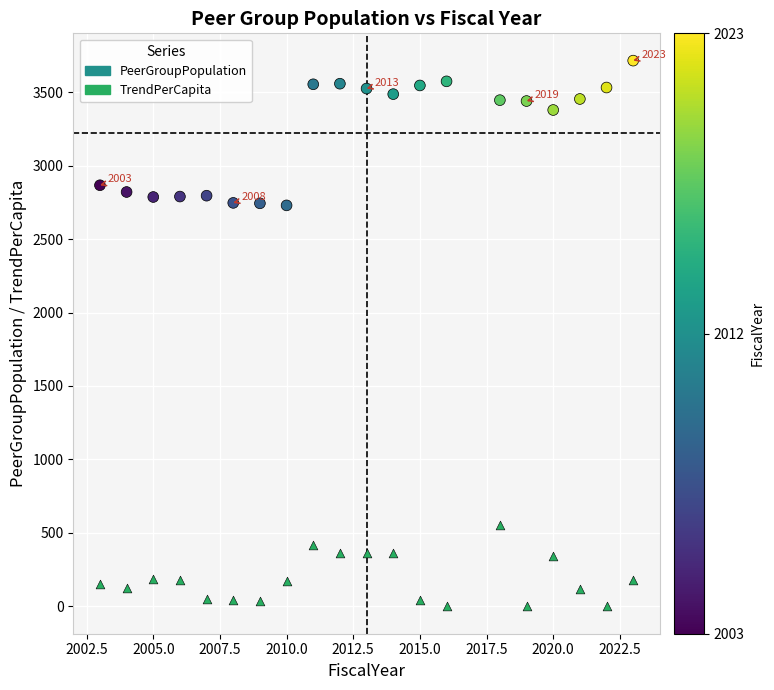

Across all data points, what is the range of X values (max minus min)?

20.0